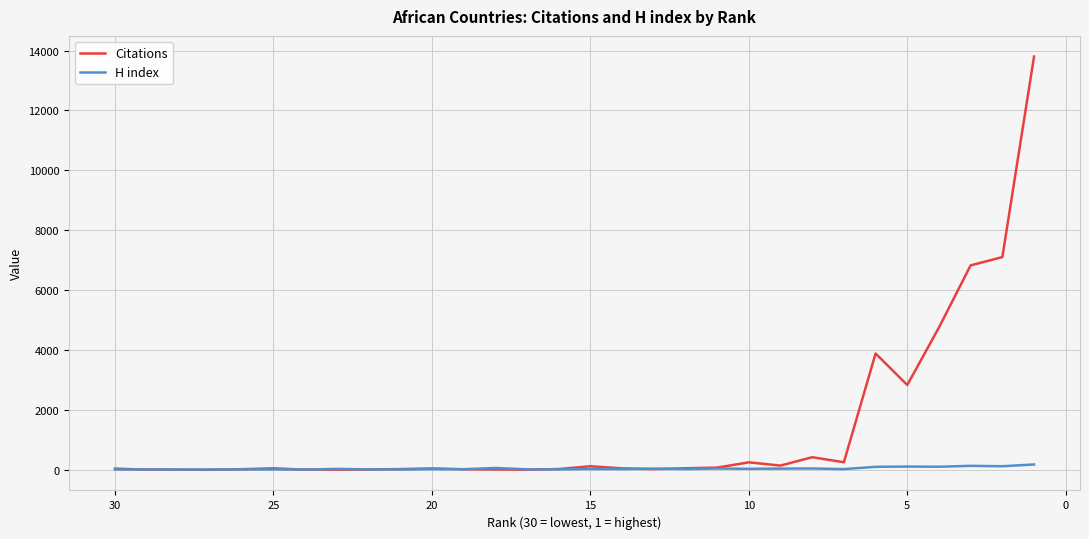

What are all the series names shown in the legend?

Citations, H index